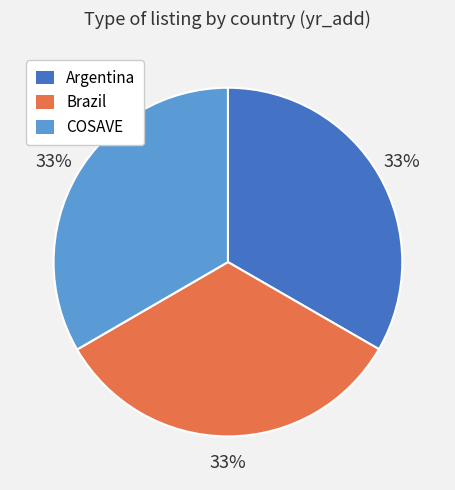

What is the ratio of the value at Argentina to the value at COSAVE?

1.0